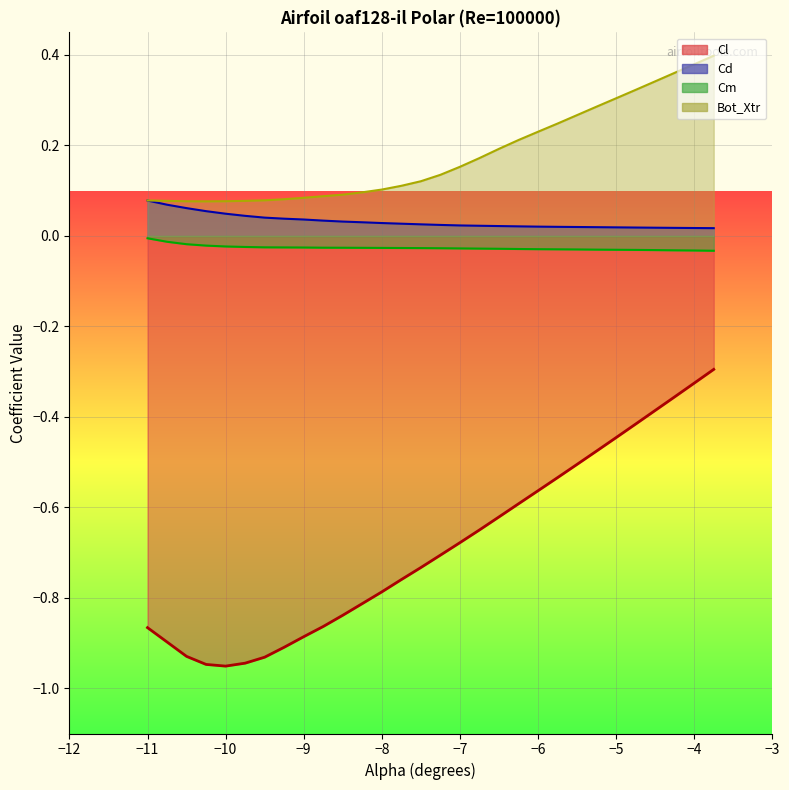

Rank the series at −10 from lowest to highest value.

Cl, Cm, Cd, Bot_Xtr